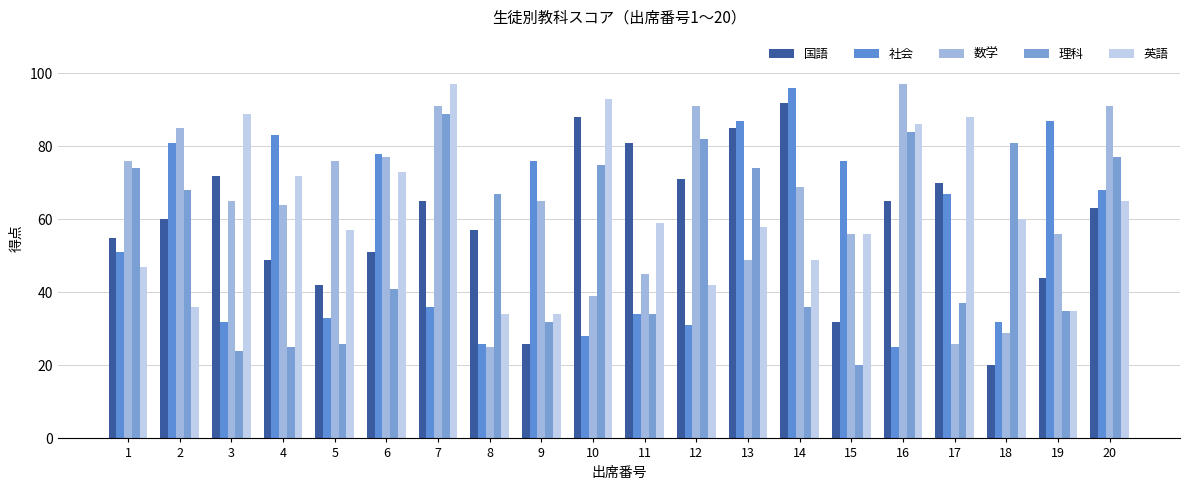

Which series has the widest spread of values?

国語